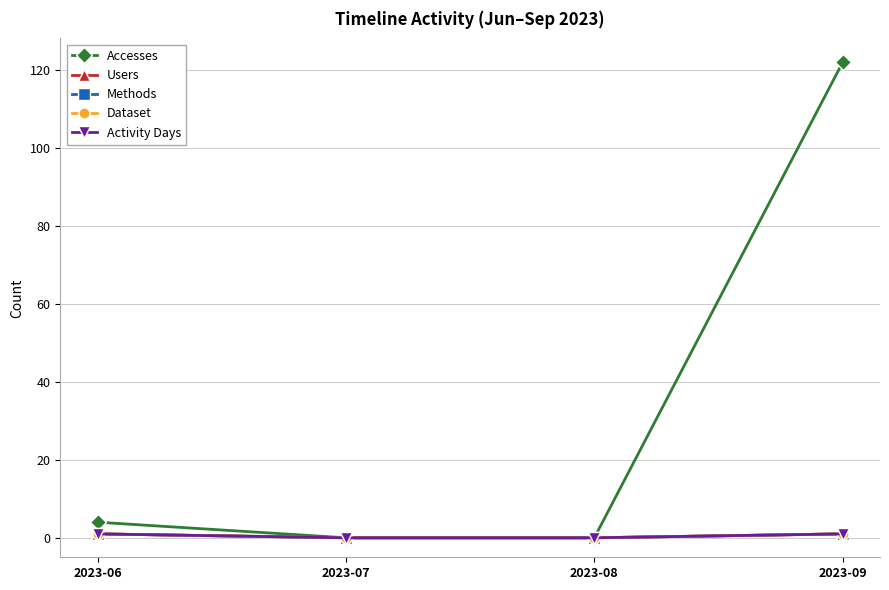

Count the Activity Days values in the range 0 to 1.

4